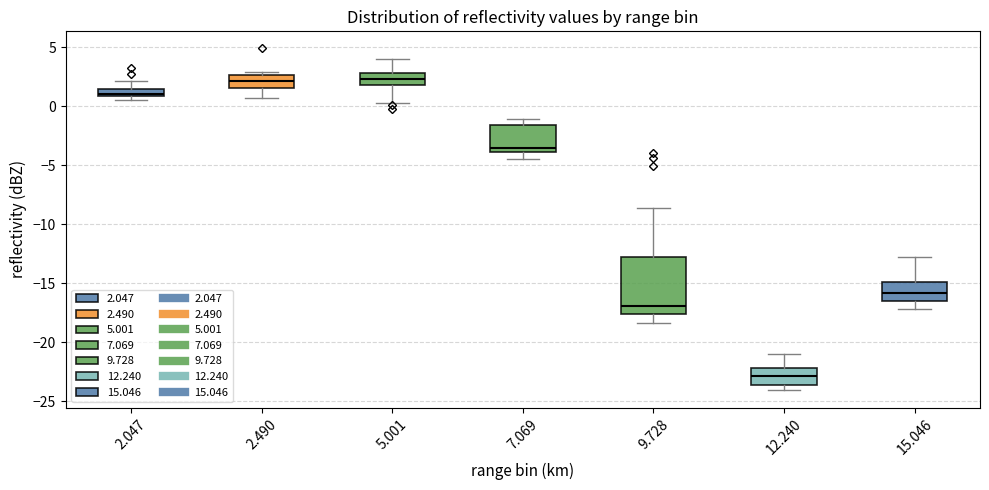

Which box has the lowest median line?

12.240